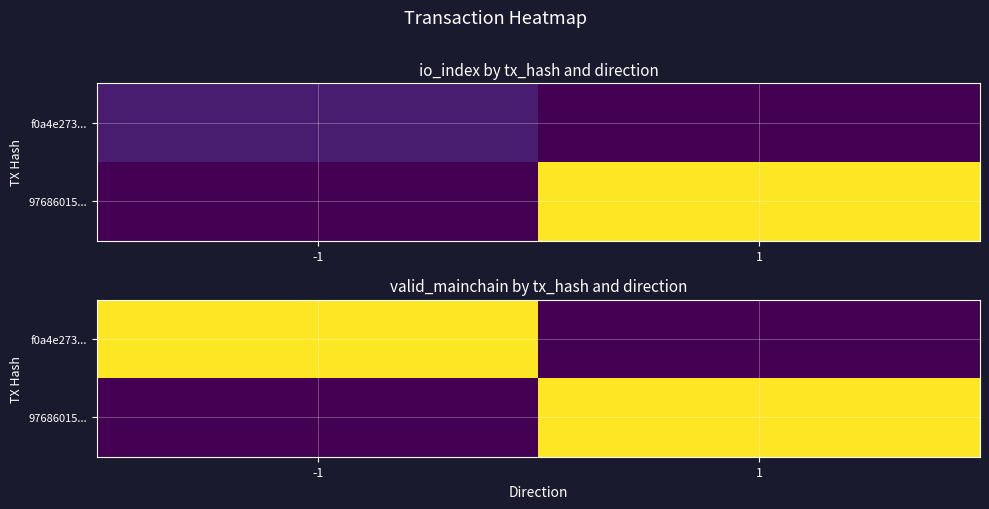

What is the difference between the highest and lowest values at -1?

1